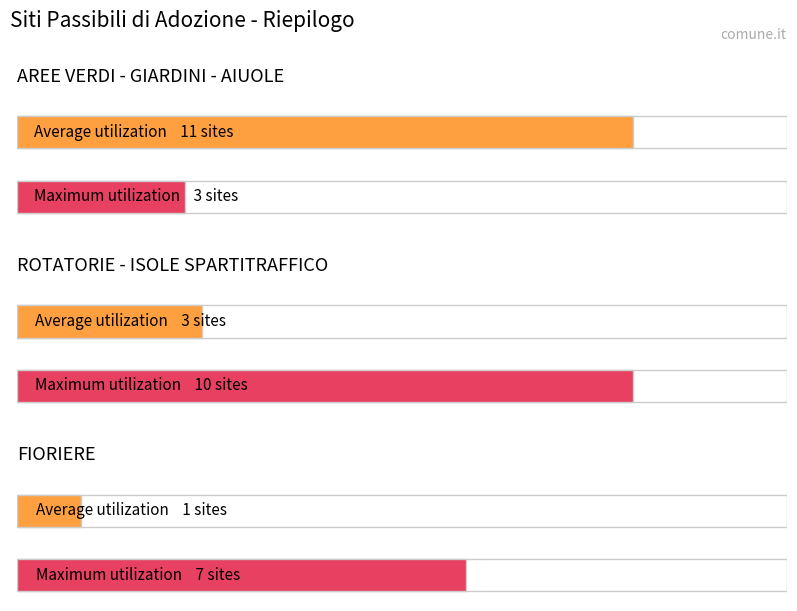

What is the spread (max minus min) of values at FIORIERE?

6